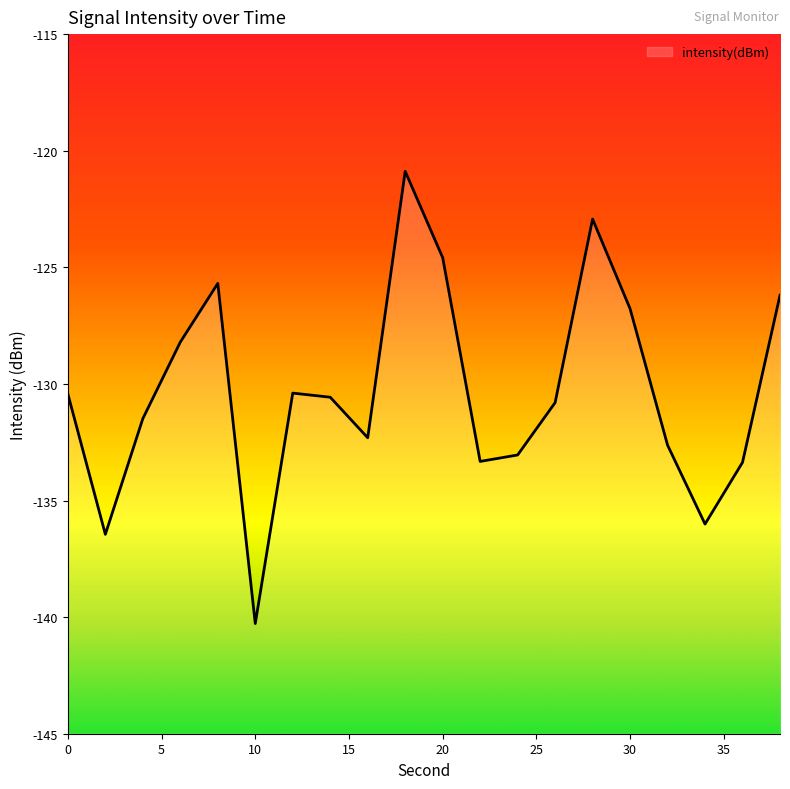

What is the difference between the maximum and minimum values?

19.4